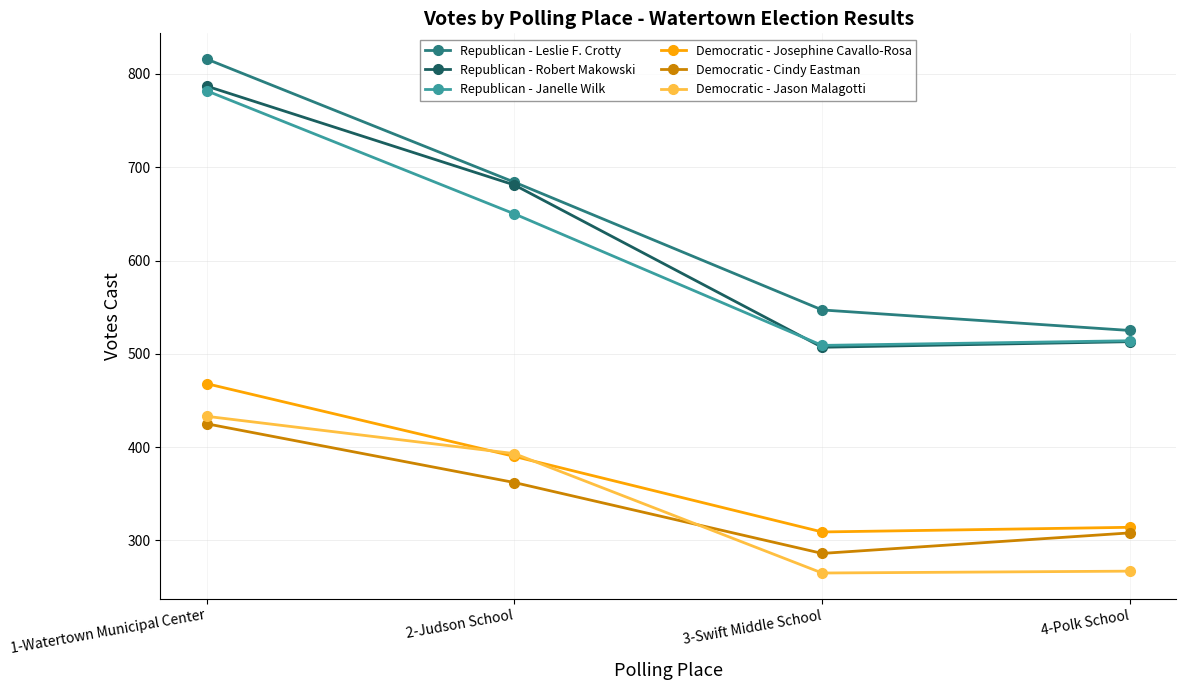

How many values in the Democratic - Josephine Cavallo-Rosa series are below 390?

2